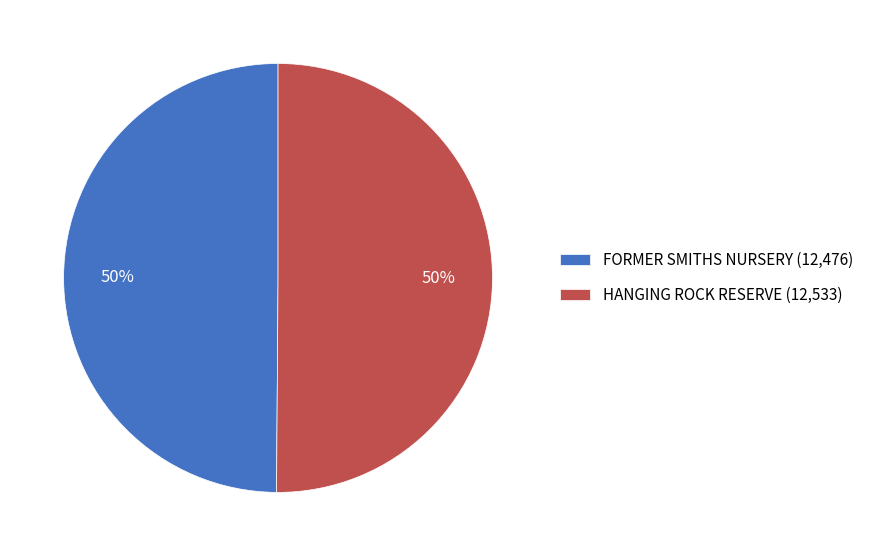

Approximately how many times larger is the value at HANGING ROCK RESERVE (12,533) compared to FORMER SMITHS NURSERY (12,476)?

1.0